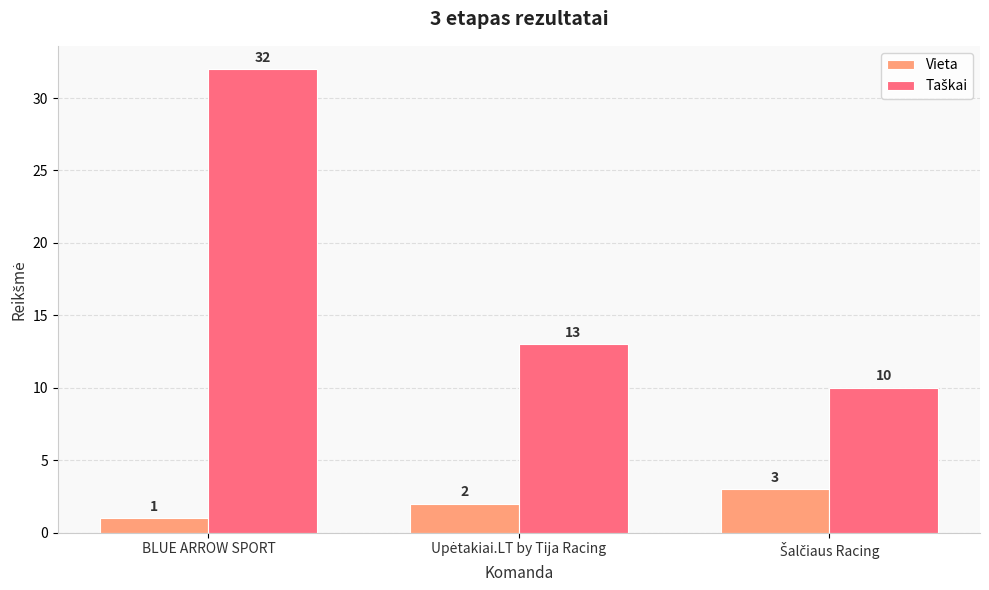

At how many categories does at least one series exceed 6?

3